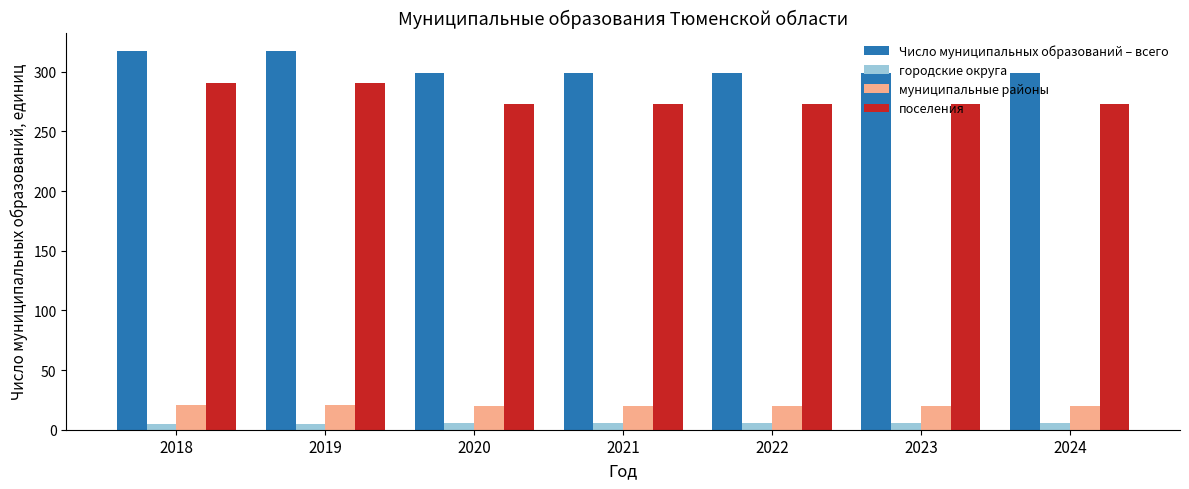

What is the maximum value for поселения?

291